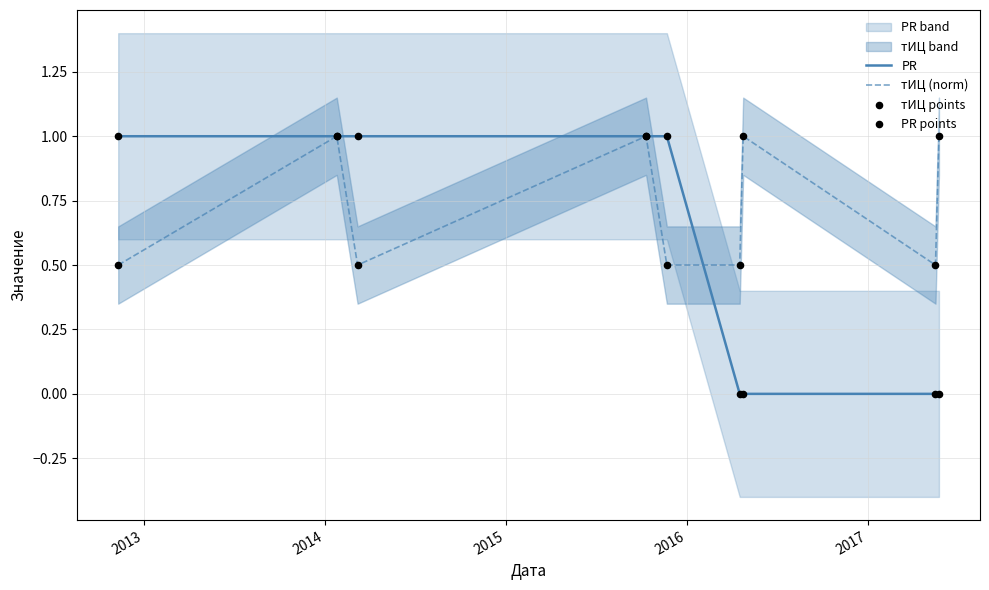

Which series has the largest total across all categories?

тИЦ (norm)